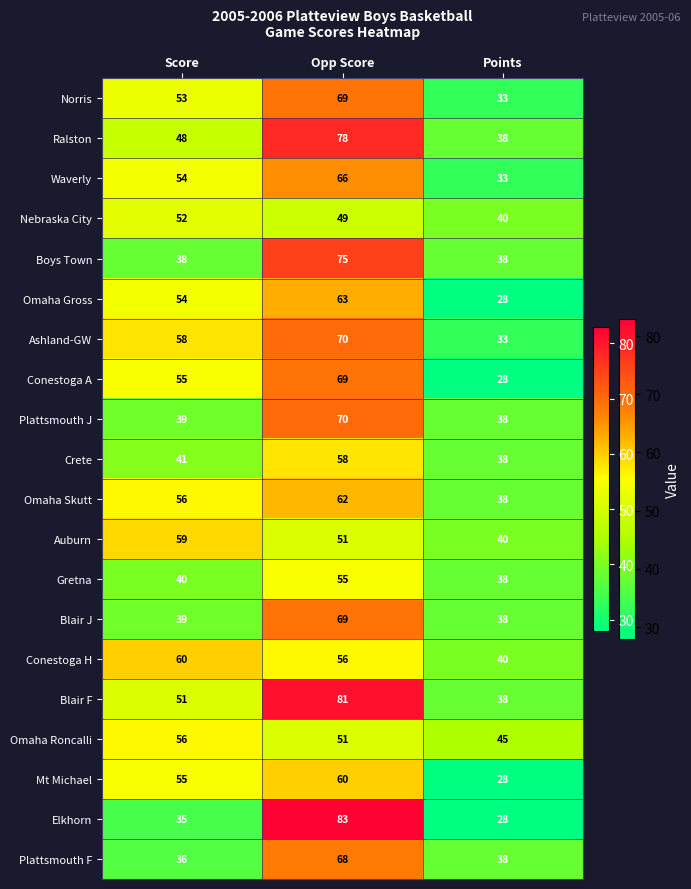

What value does the Omaha Roncalli series have at Score, to the nearest 5?

55